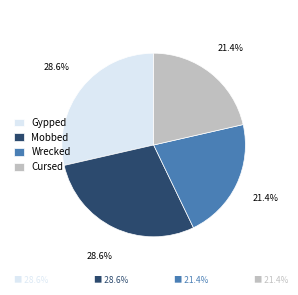

Count the number of slices in the pie.

4